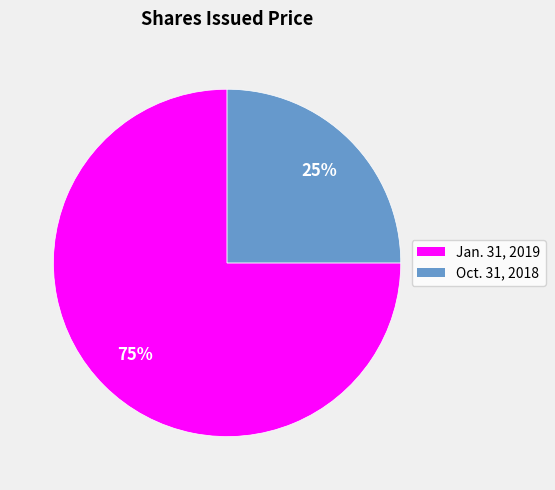

Which slice is the largest?

Jan. 31, 2019